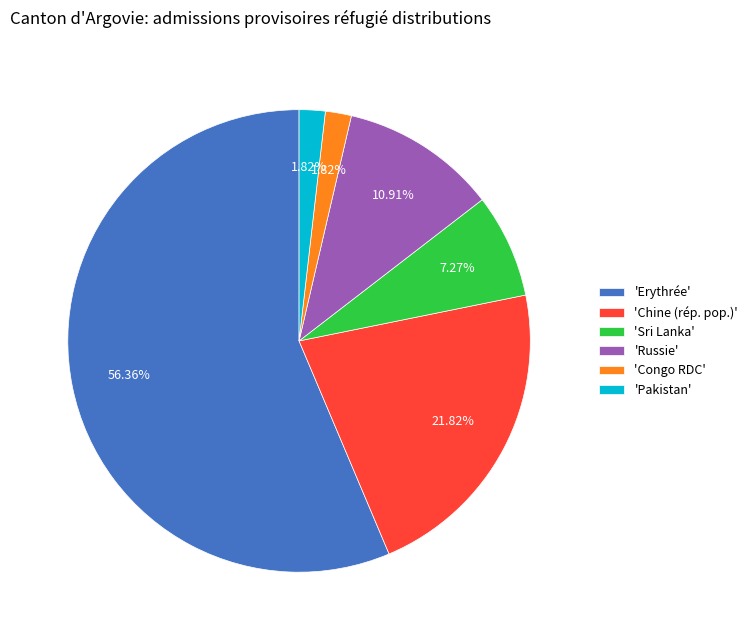

Combined, do 'Chine (rép. pop.)' and 'Congo RDC' account for over 50%?

No